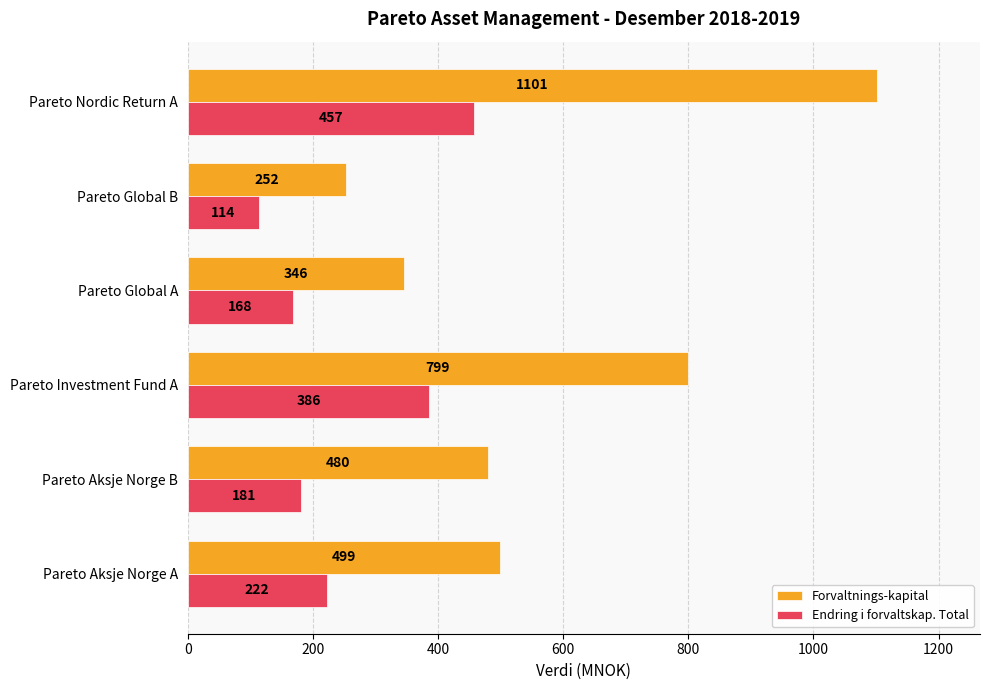

What is the minimum value shown in the chart?

114